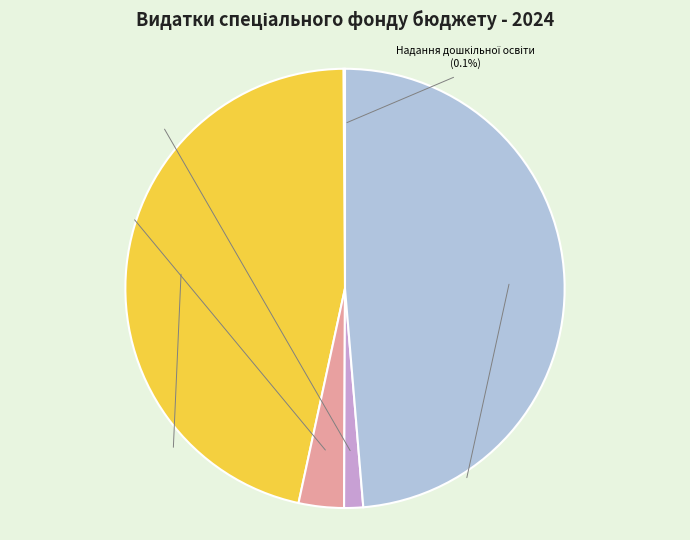

To the nearest percent, what is the average slice percentage?

20%